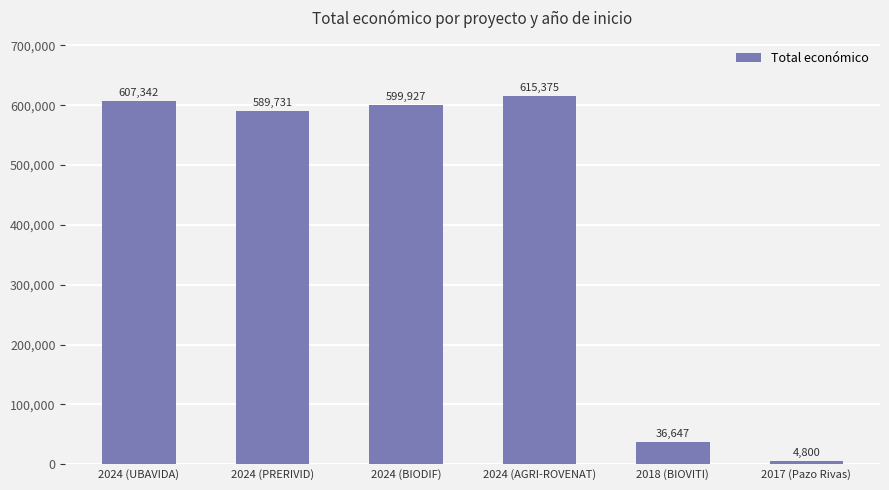

What is the sum of all values?

2453822